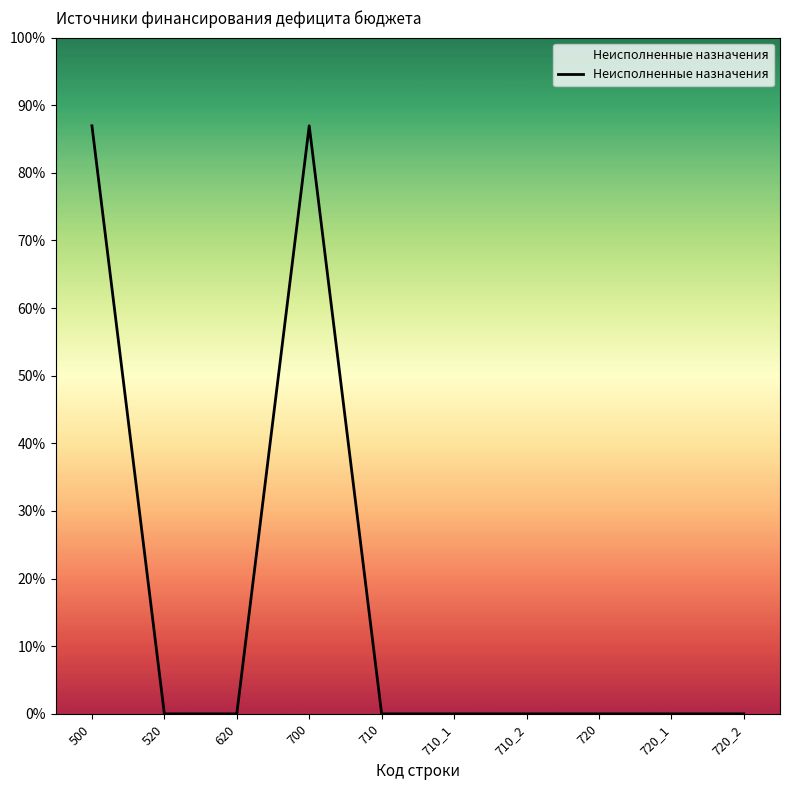

Reading right to left, what are all the values shown in this chart?

720_2=0.0	720_1=0.0	720=0.0	710_2=0.0	710_1=0.0	710=0.0	700=2879611.5	620=0.0	520=0.0	500=2879611.5